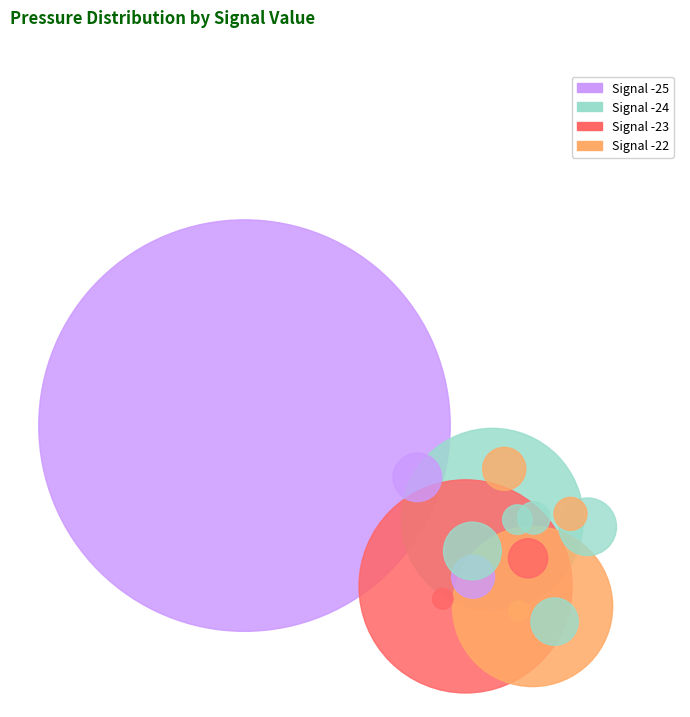

Does any single category account for the majority?

No